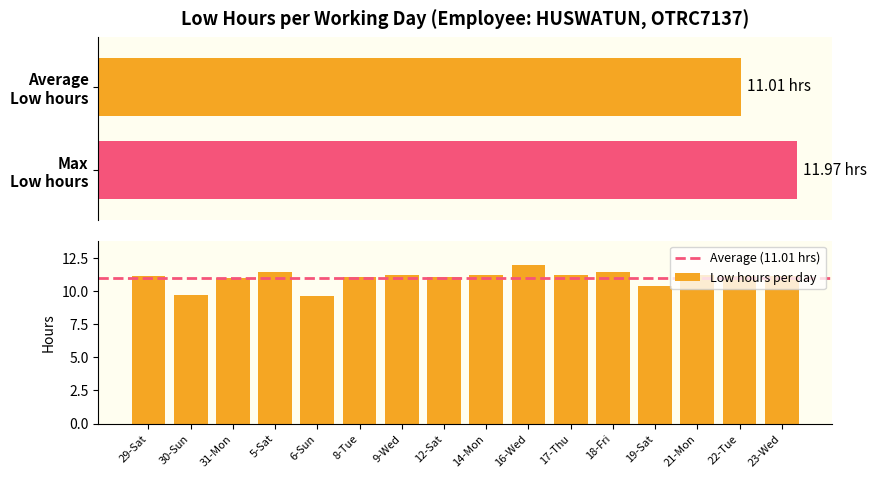

True or false: Low hours per day has a value of 3.1 at 5-Sat.

False